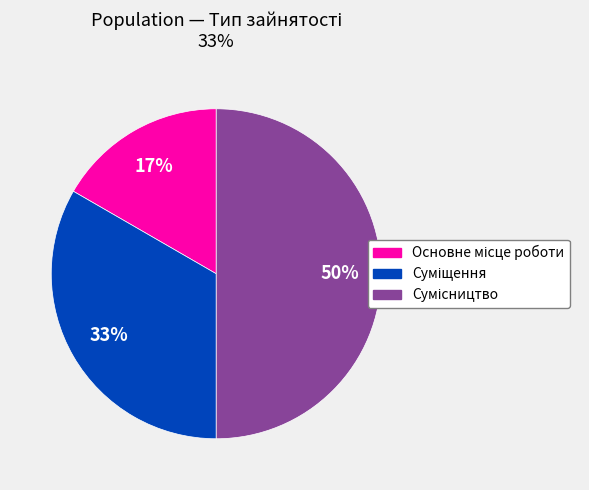

To the nearest percent, what is the average slice percentage?

33%